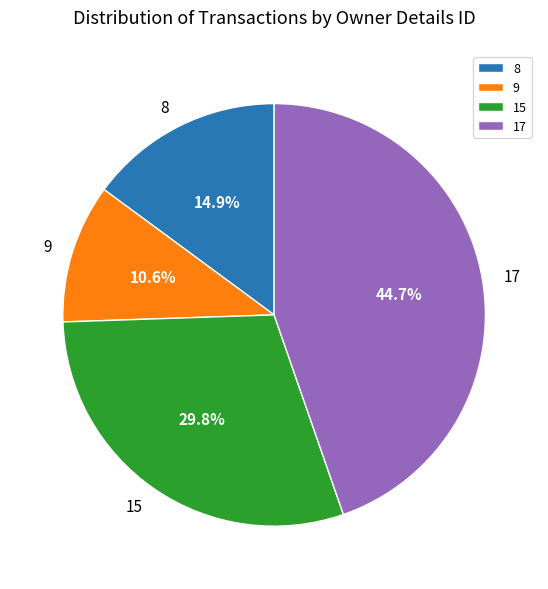

How many segments does this pie chart have?

4